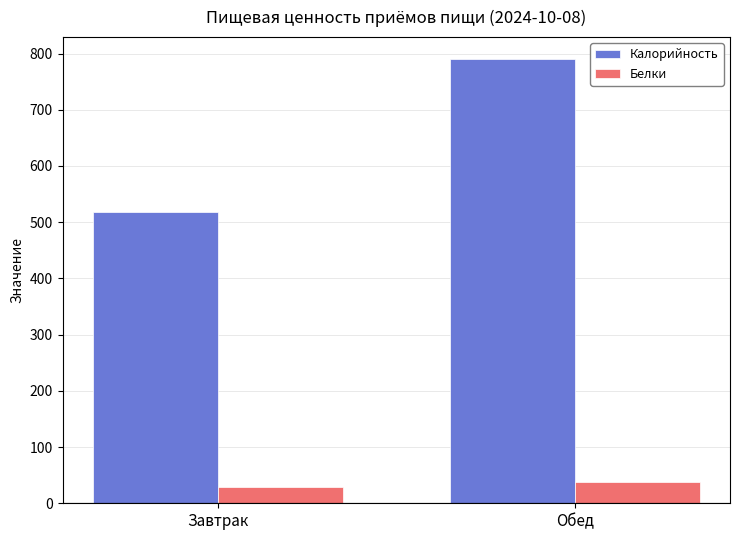

What is the greatest value displayed?

789.8